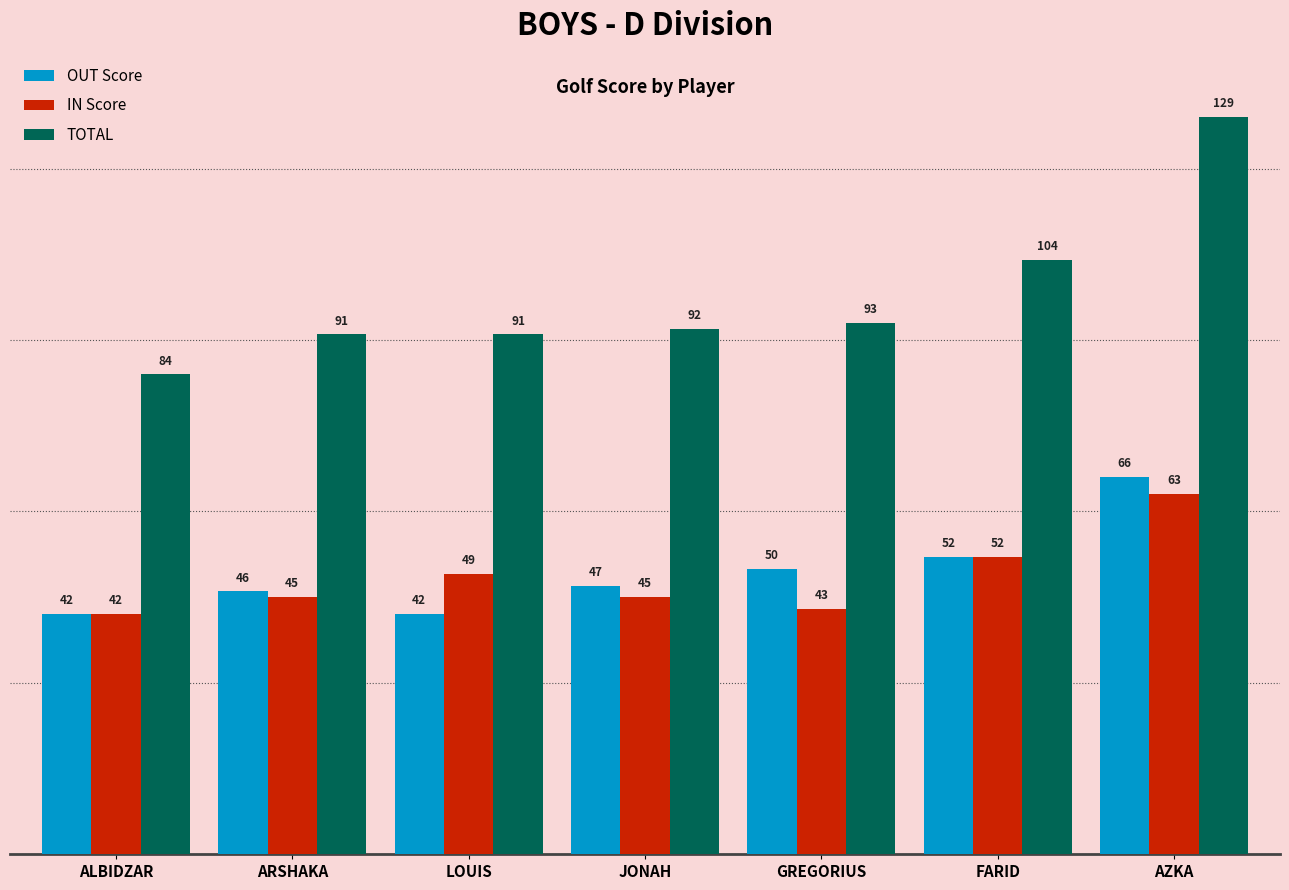

What is the approximate value of IN Score at GREGORIUS?

43